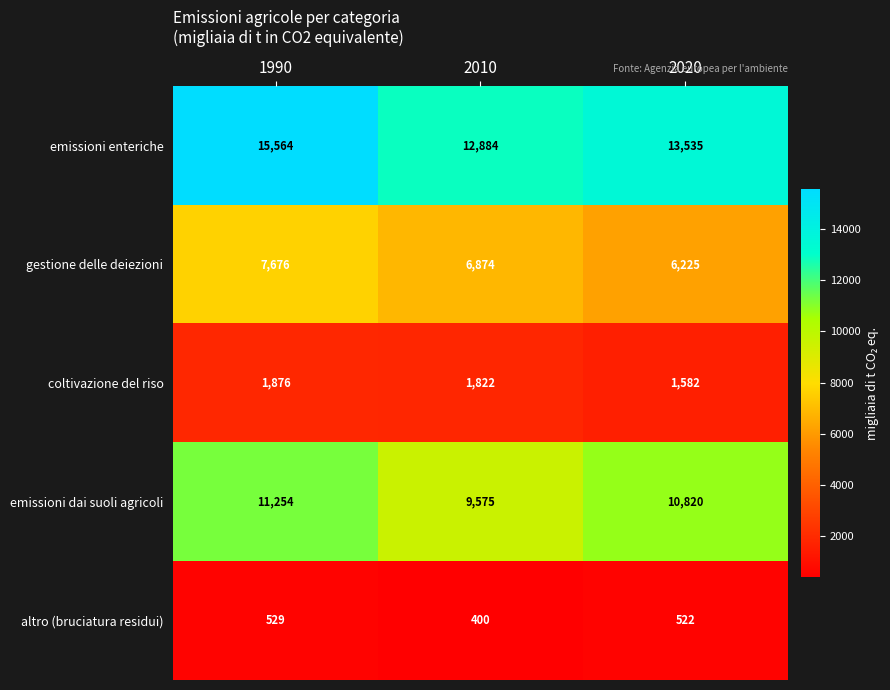

What is the greatest value displayed?

15564